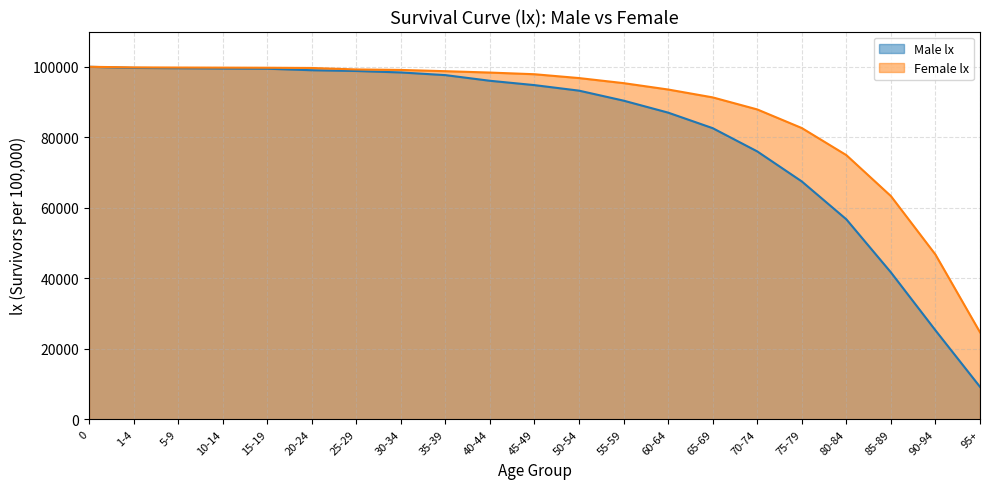

How many lines are shown in the chart?

2